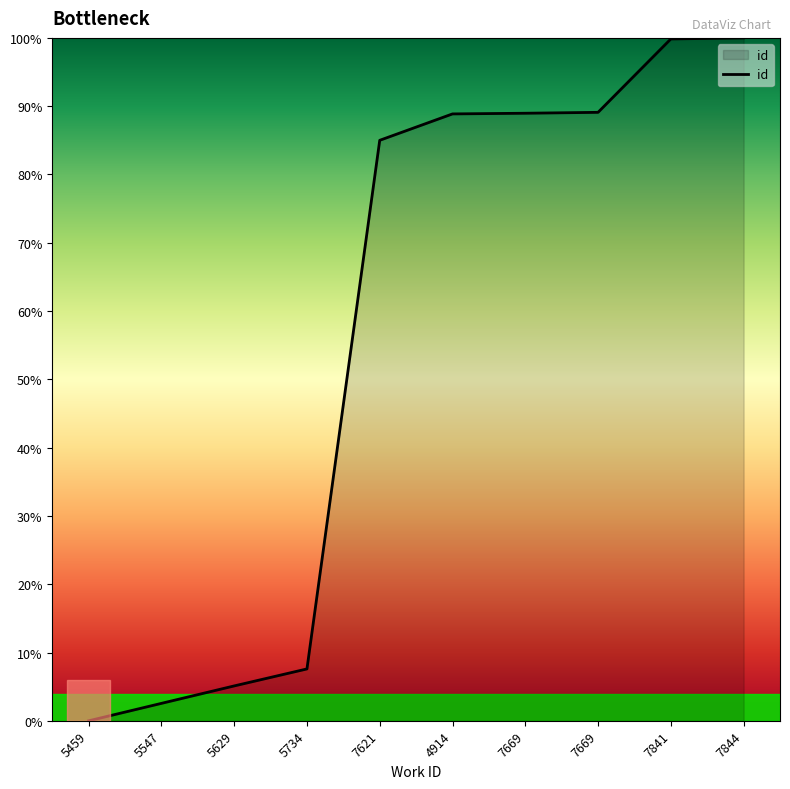

True or false: the data has more than 2 interior local peaks.

False